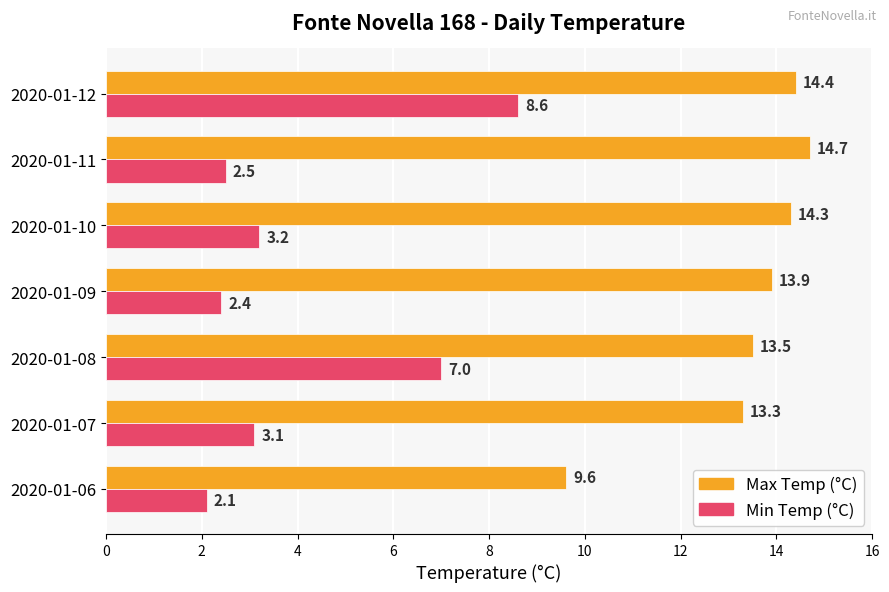

What is the average value of the Min Temp (°C) series?

4.1